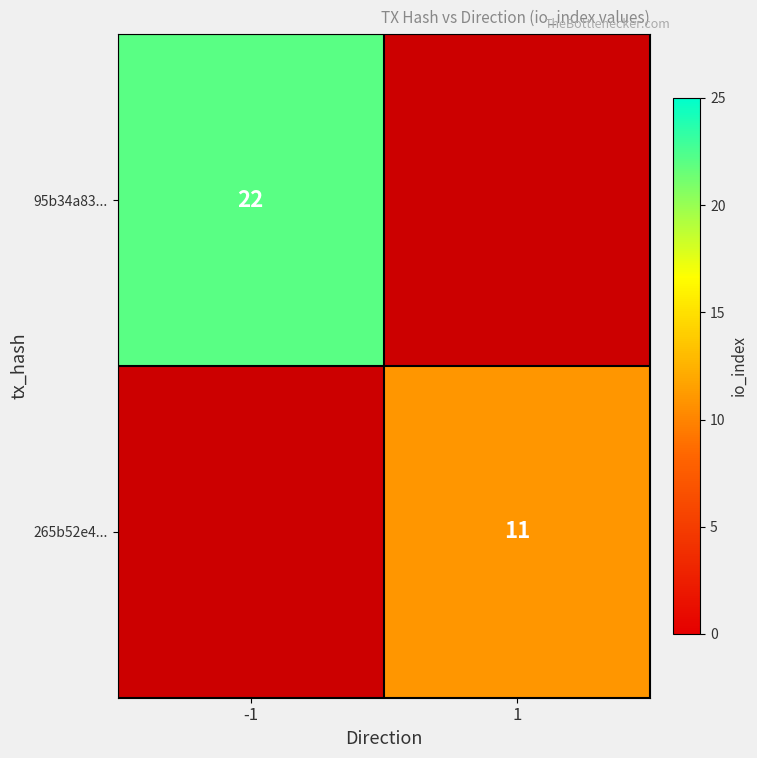

How many data points does each series have?

2